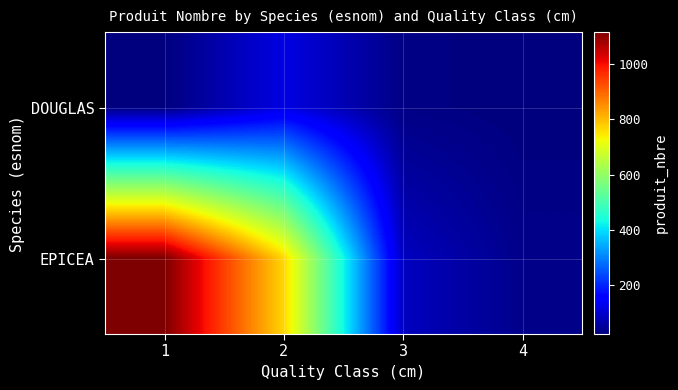

At how many categories does at least one series exceed 700?

2